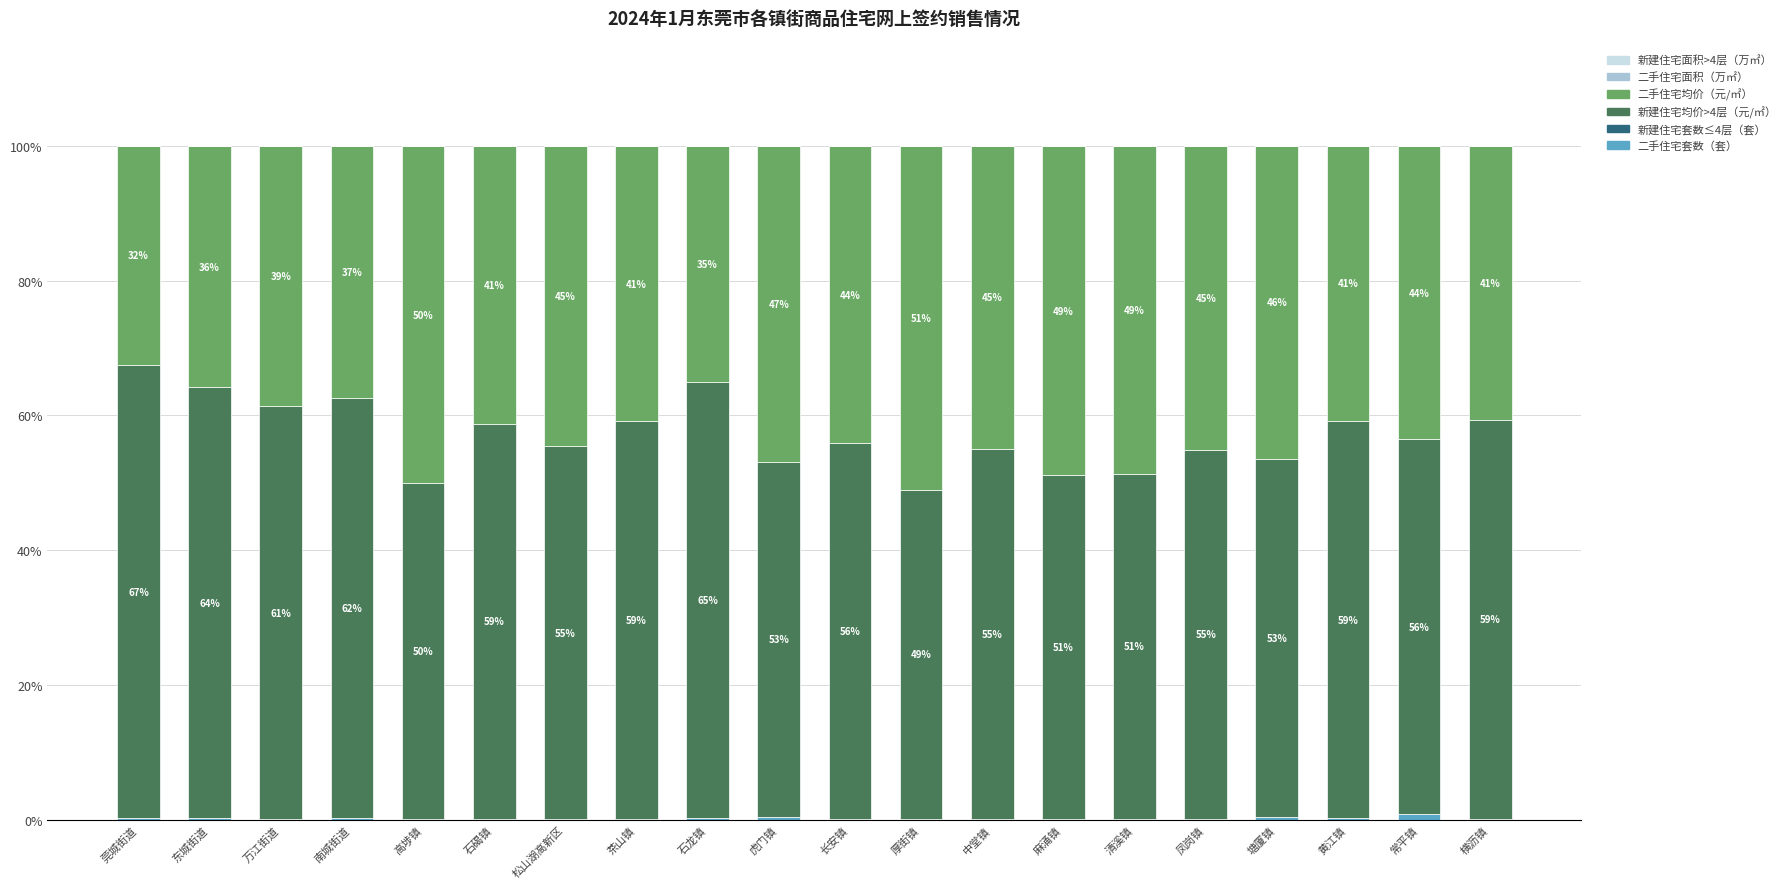

At which category is the sum across all series the highest?

万江街道